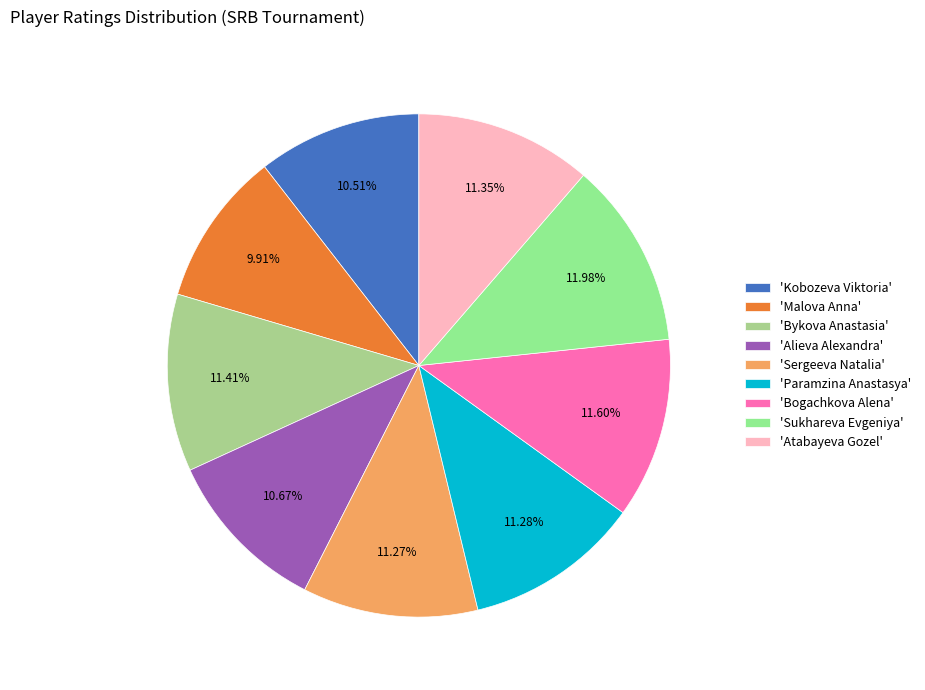

To the nearest percent, what is the difference between the largest and smallest slice percentages?

2%